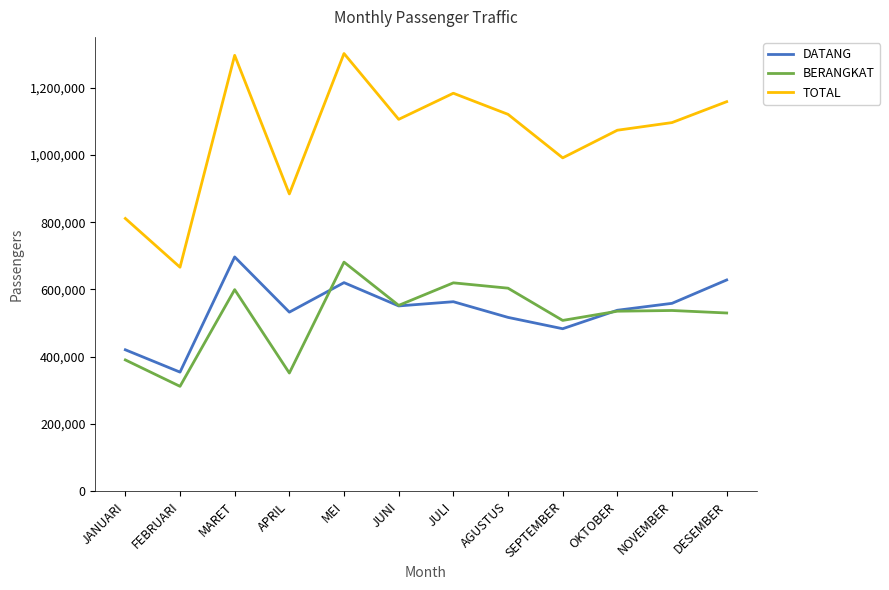

What are all the series names shown in the legend?

DATANG, BERANGKAT, TOTAL